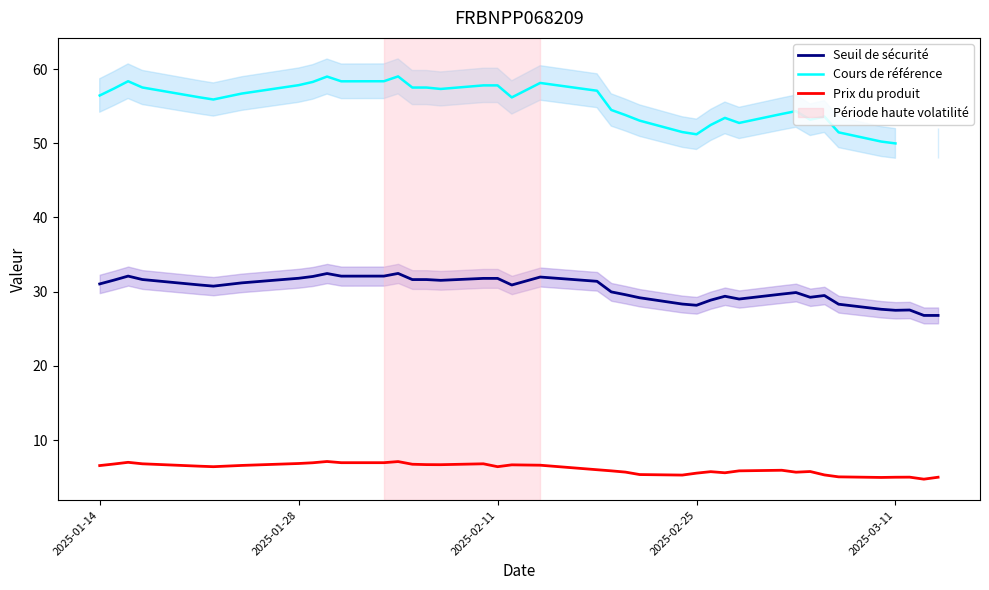

What is the average value of the Seuil de sécurité series?

30.3